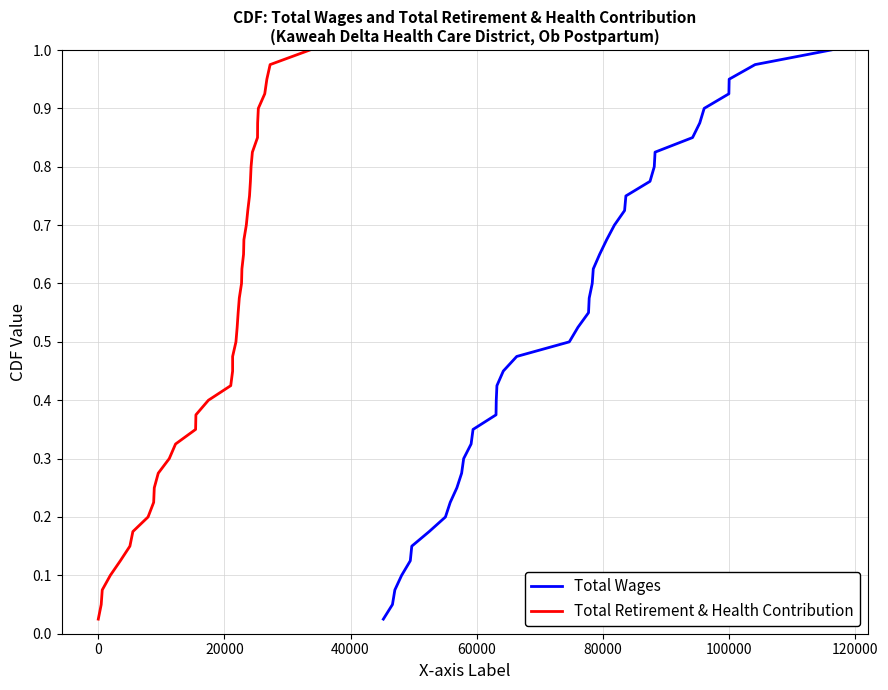

True or false: Total Wages and Total Retirement & Health Contribution cross at least once.

False